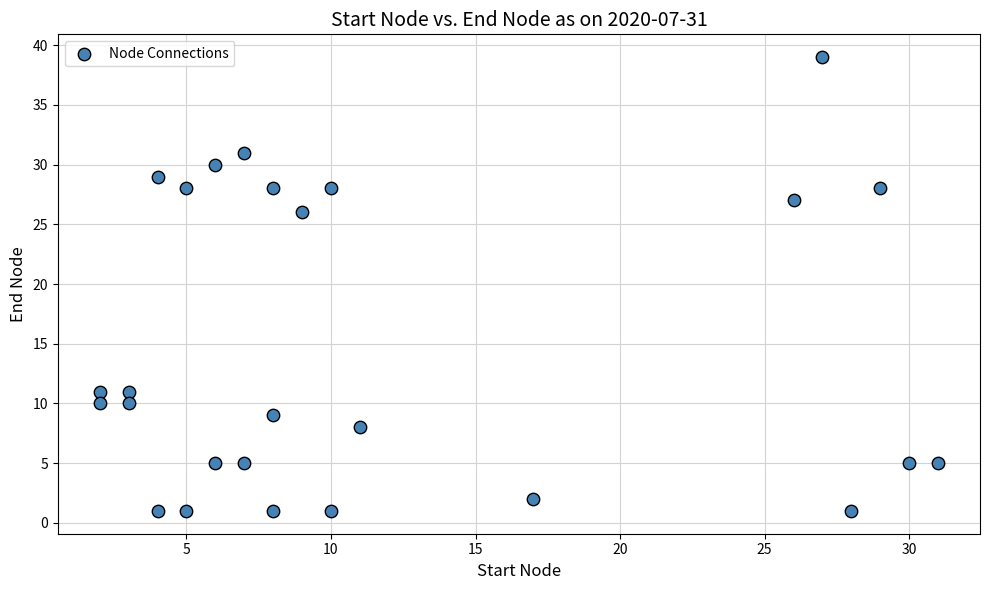

What Y value in the scatter plot is closest to 20?

26